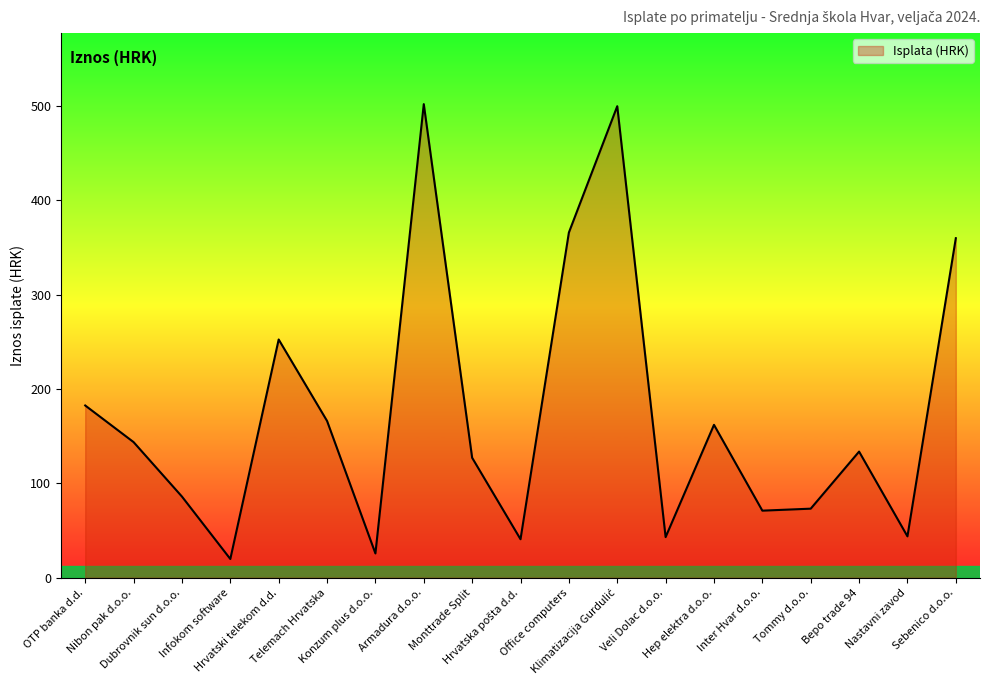

Between Hep elektra d.o.o. and Dubrovnik sun d.o.o., which is larger?

Hep elektra d.o.o.